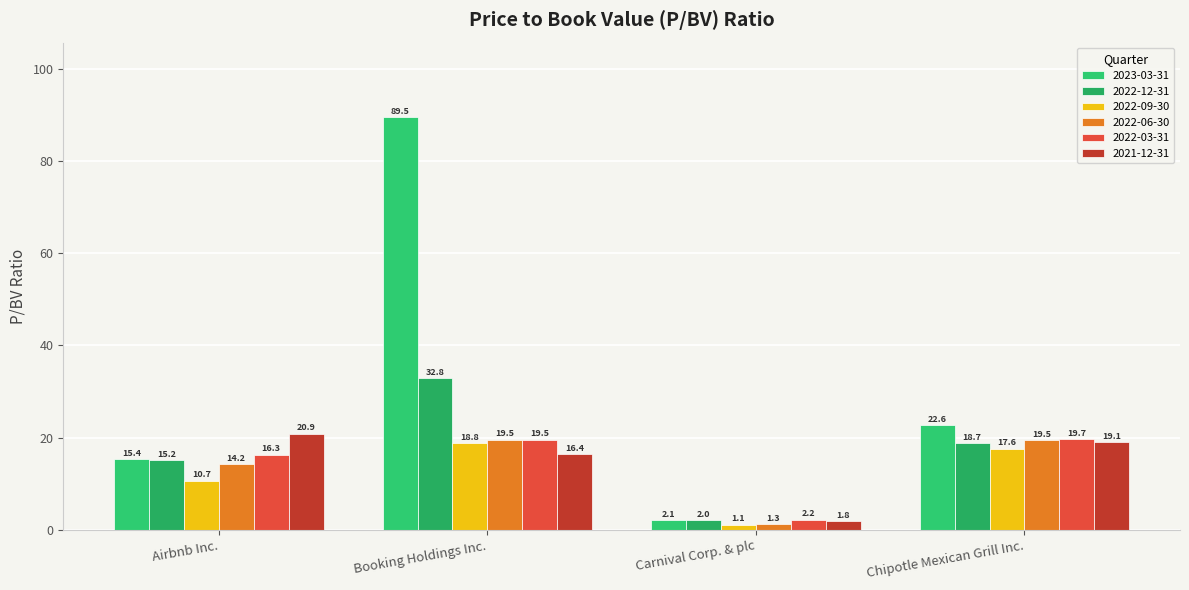

Reading left to right, list all the values displayed in this chart.

2023-03-31: Airbnb Inc.=15.4	Booking Holdings Inc.=89.5	Carnival Corp. & plc=2.1	Chipotle Mexican Grill Inc.=22.6
2022-12-31: Airbnb Inc.=15.2	Booking Holdings Inc.=32.8	Carnival Corp. & plc=2.0	Chipotle Mexican Grill Inc.=18.7
2022-09-30: Airbnb Inc.=10.7	Booking Holdings Inc.=18.8	Carnival Corp. & plc=1.1	Chipotle Mexican Grill Inc.=17.6
2022-06-30: Airbnb Inc.=14.2	Booking Holdings Inc.=19.5	Carnival Corp. & plc=1.3	Chipotle Mexican Grill Inc.=19.5
2022-03-31: Airbnb Inc.=16.3	Booking Holdings Inc.=19.5	Carnival Corp. & plc=2.2	Chipotle Mexican Grill Inc.=19.7
2021-12-31: Airbnb Inc.=20.9	Booking Holdings Inc.=16.4	Carnival Corp. & plc=1.8	Chipotle Mexican Grill Inc.=19.1